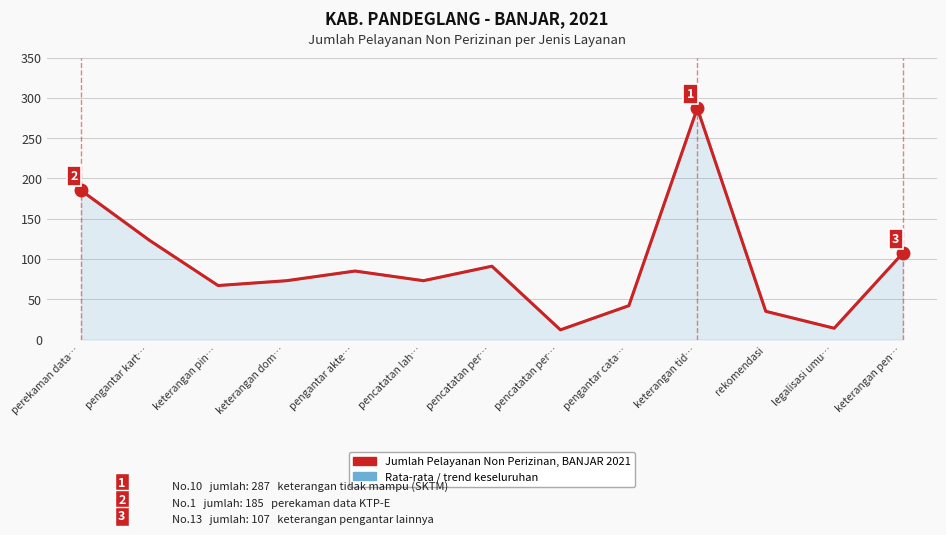

What is the greatest value displayed?

287